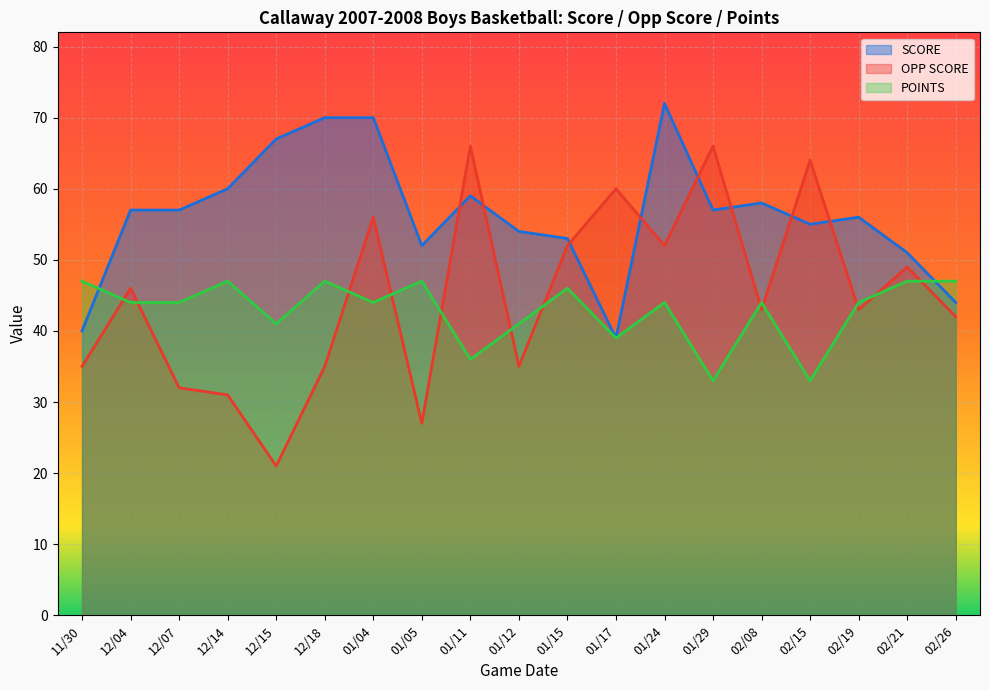

List the series in order of their overall mean, highest first.

SCORE, OPP SCORE, POINTS